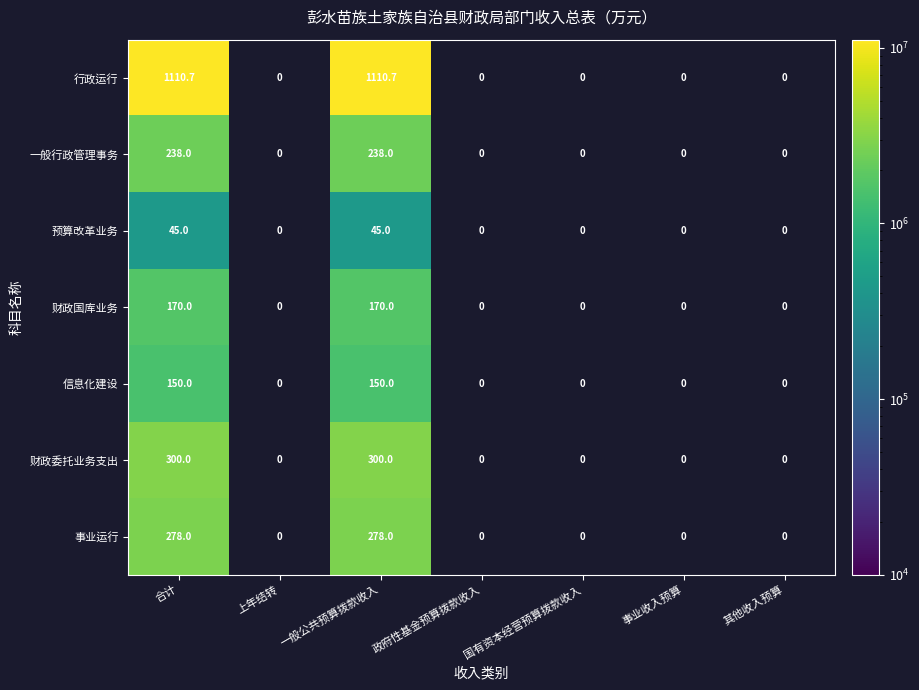

How many distinct data groups are displayed?

7